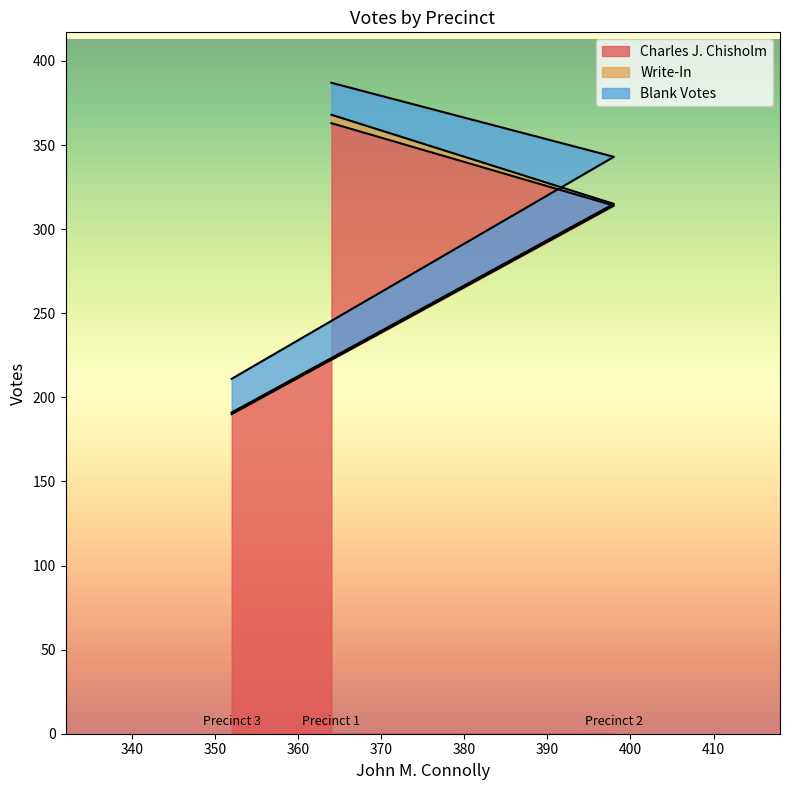

How many data points in Charles J. Chisholm are less than 314?

1